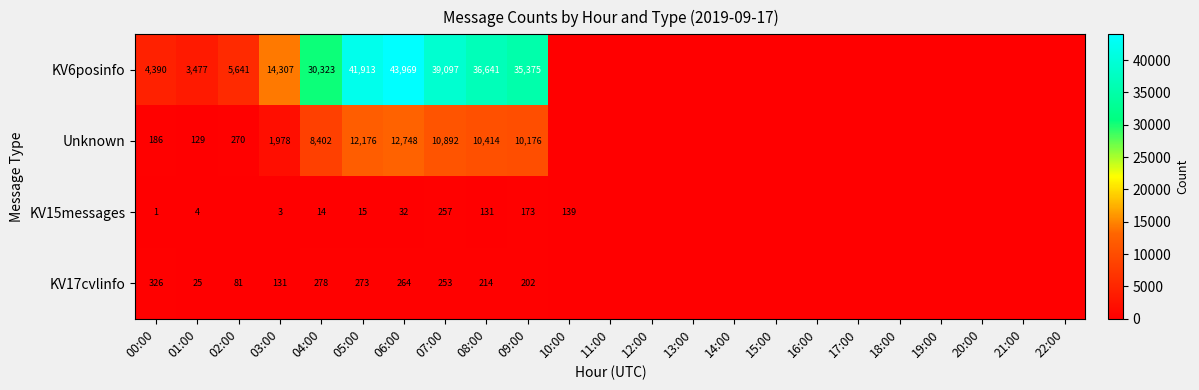

What is the total value across all series at 00:00?

4903